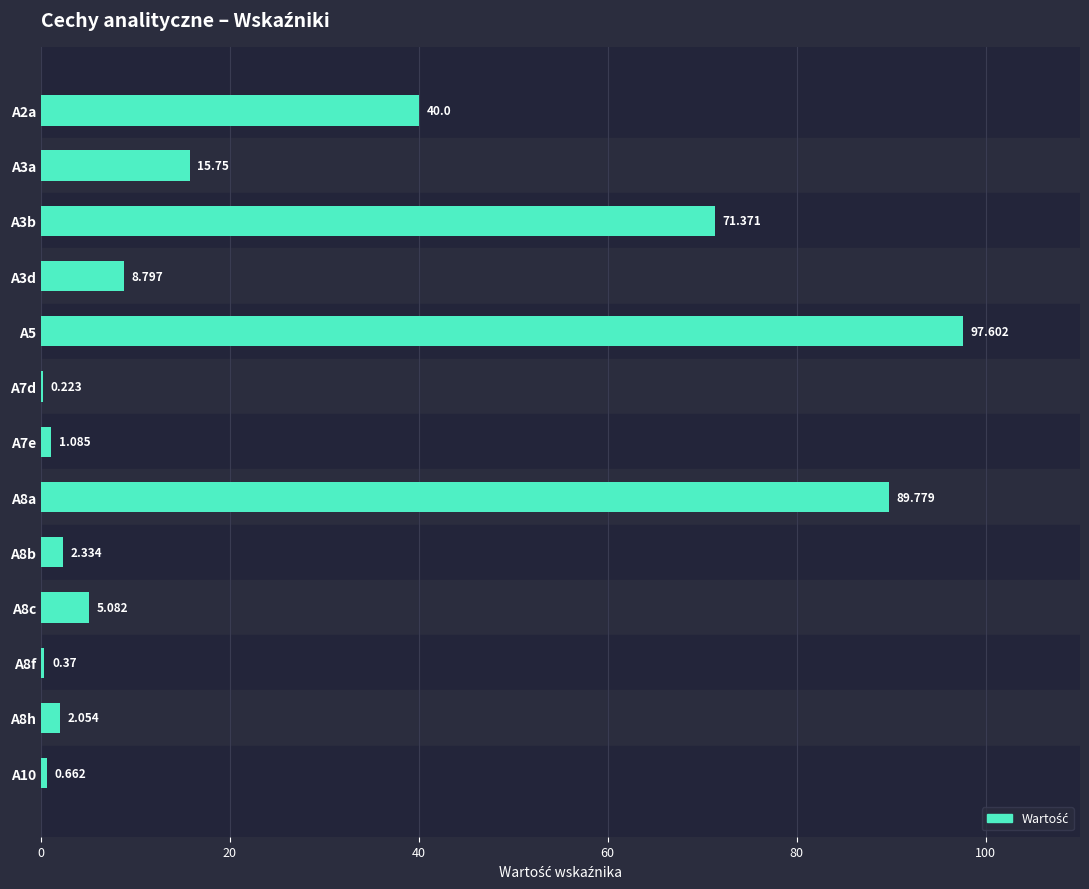

How many distinct data groups are displayed?

1